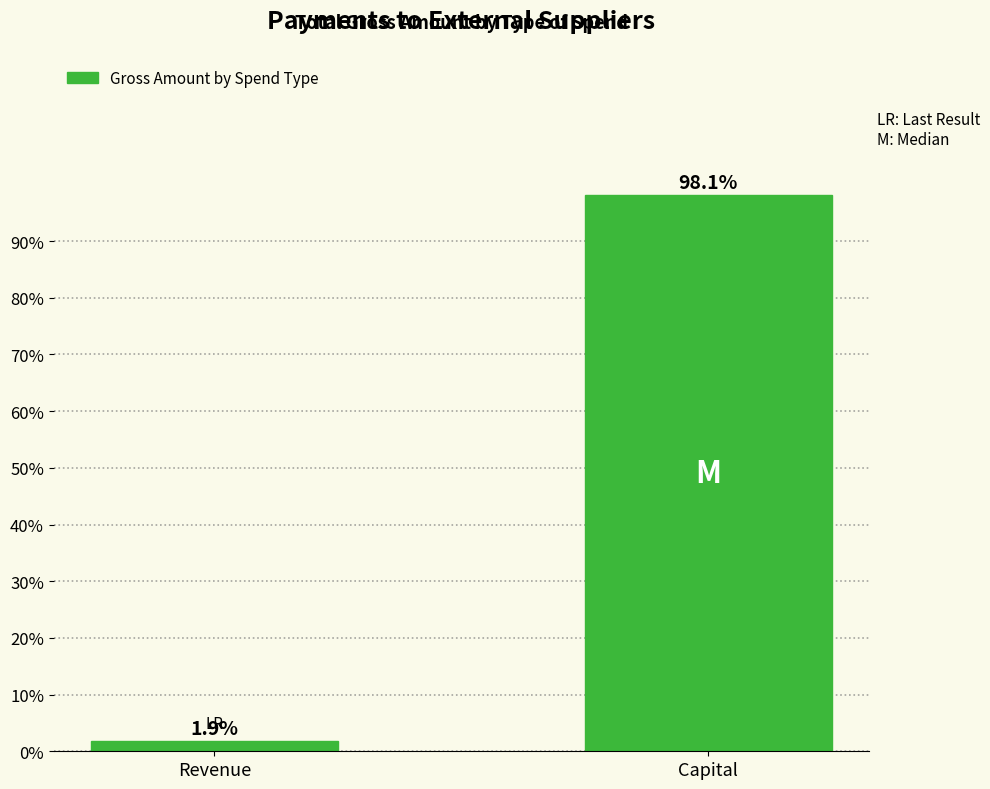

Read the value at Revenue.

1.9